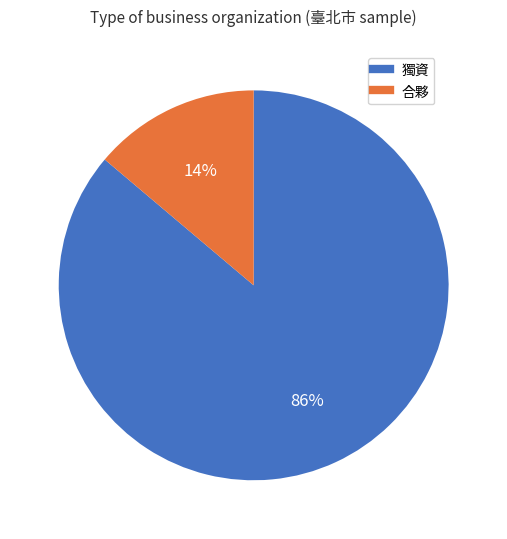

Which slice is the smallest?

合夥